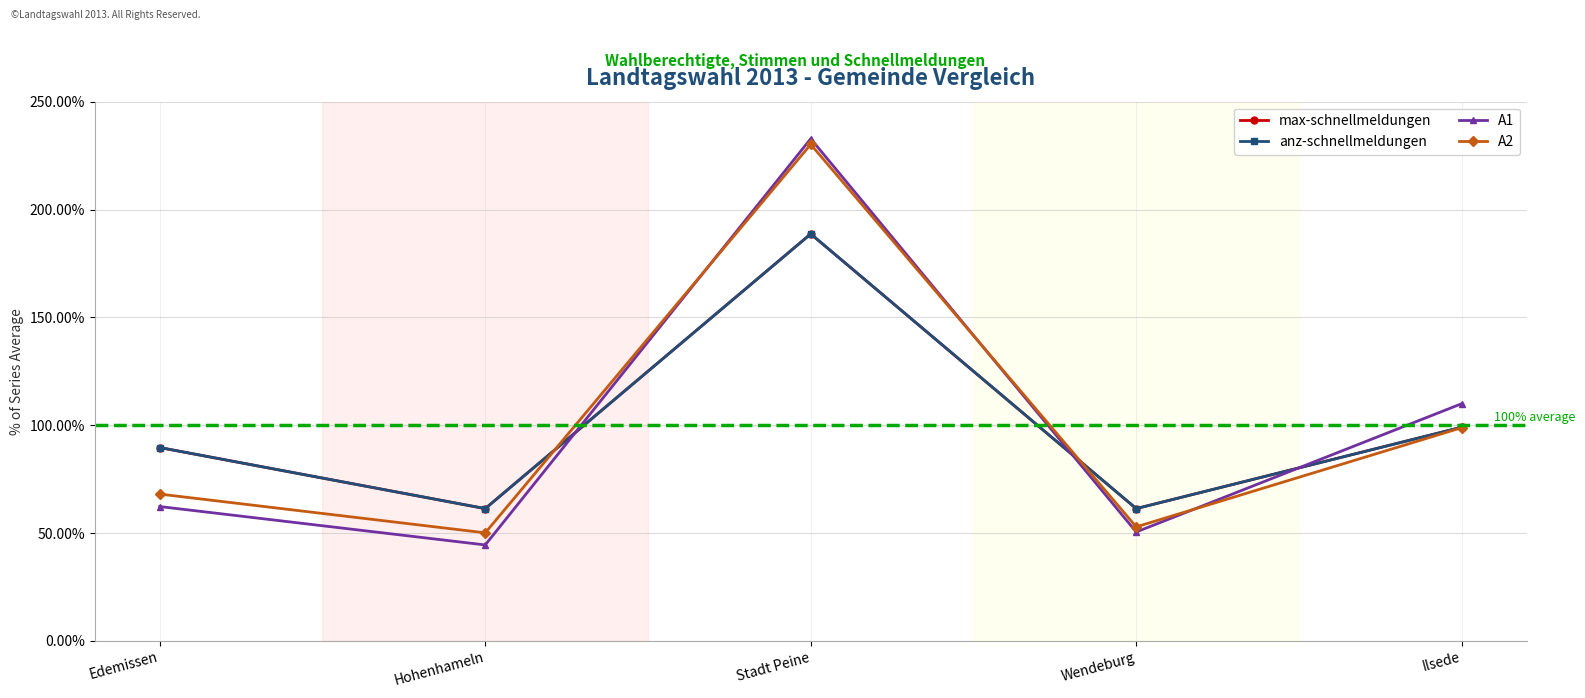

What is the sum of all max-schnellmeldungen values?

500.0